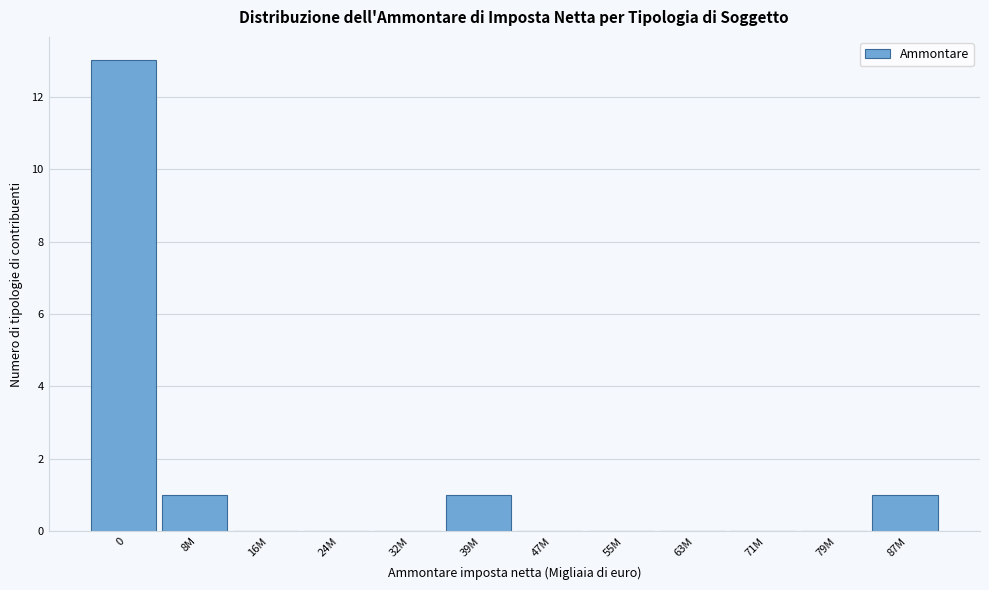

Reading right to left, what are all the values shown in this chart?

87M=1	79M=0	71M=0	63M=0	55M=0	47M=0	39M=1	32M=0	24M=0	16M=0	8M=1	0=13